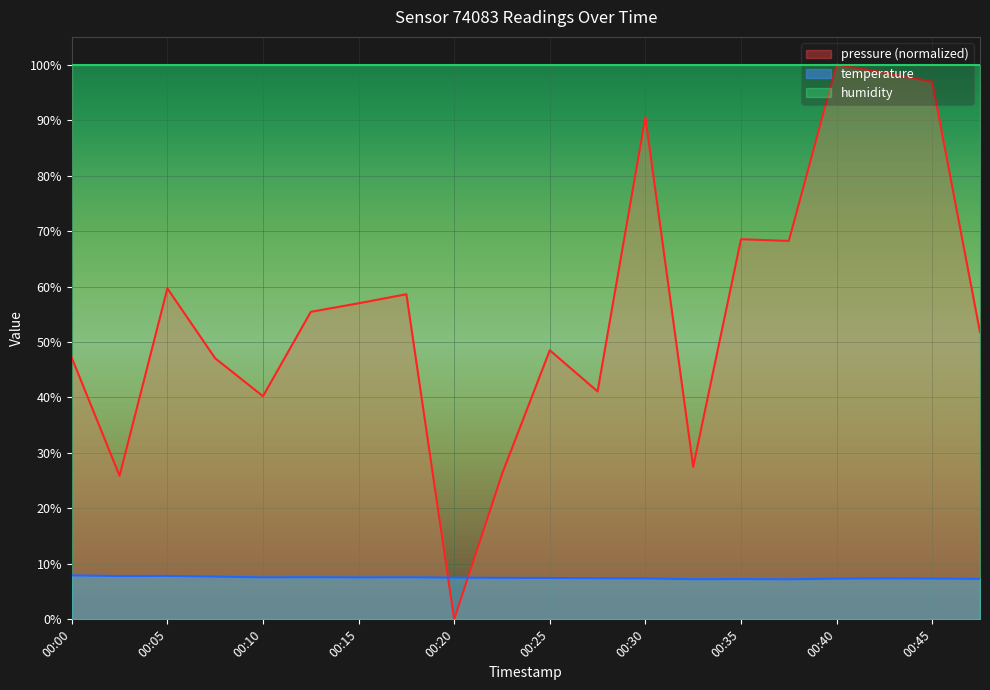

In temperature, how many points are higher than both neighbors (excluding endpoints)?

5